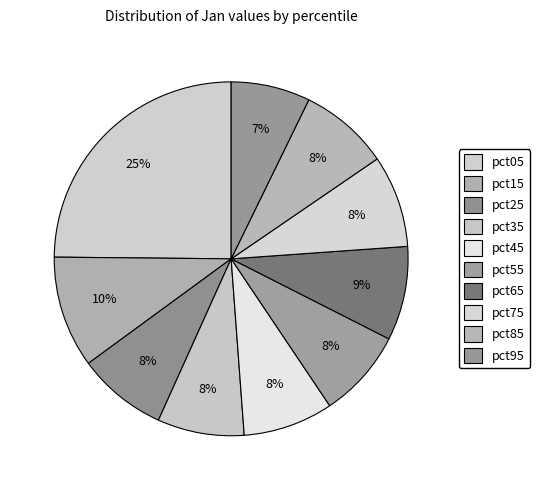

Combined, what portion of the pie is pct25 and pct15?

18.4%